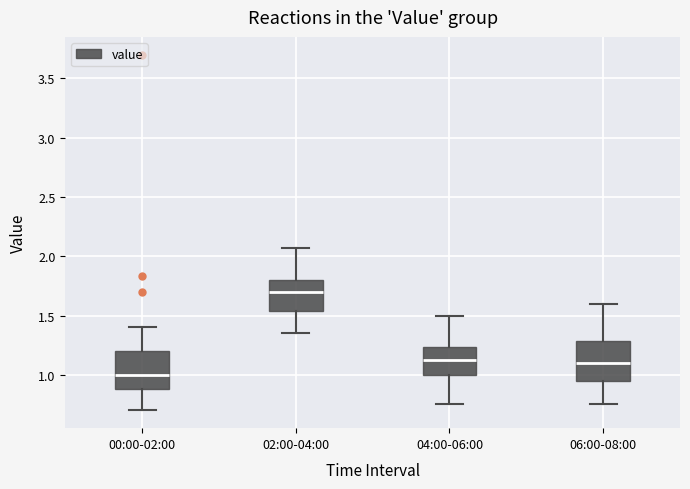

Which box has the lowest median line?

00:00-02:00